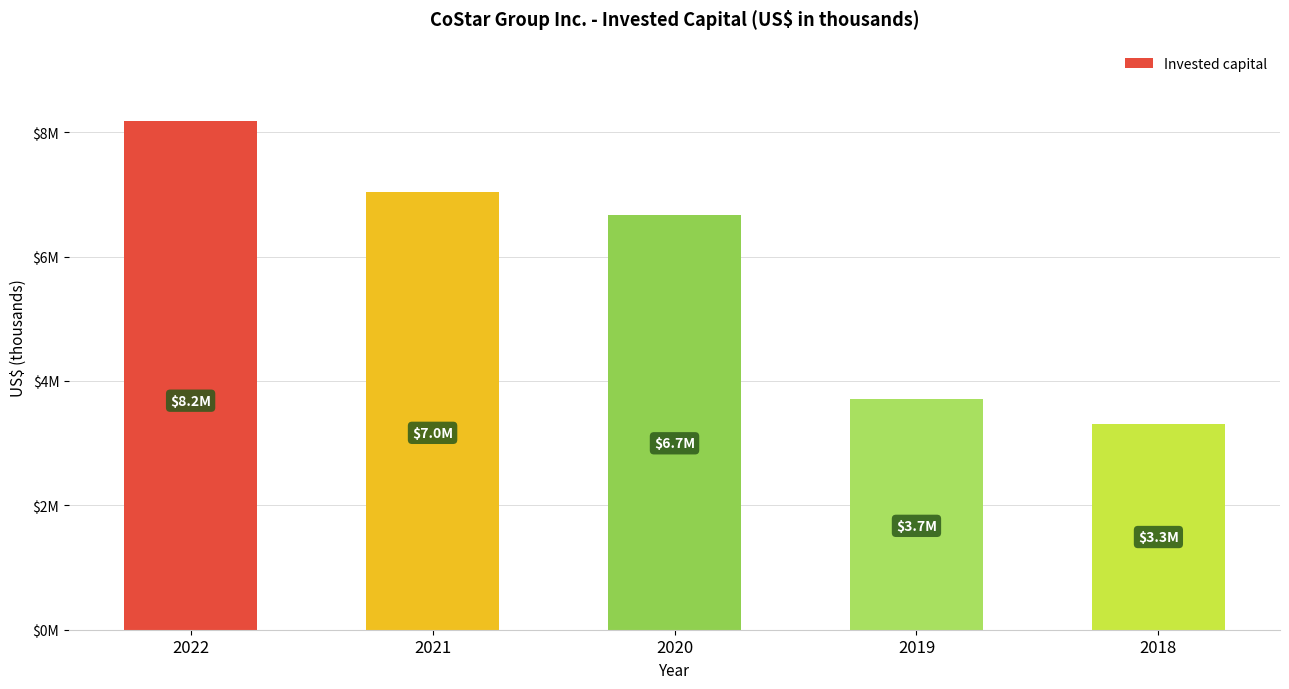

Does the chart contain any negative values?

No